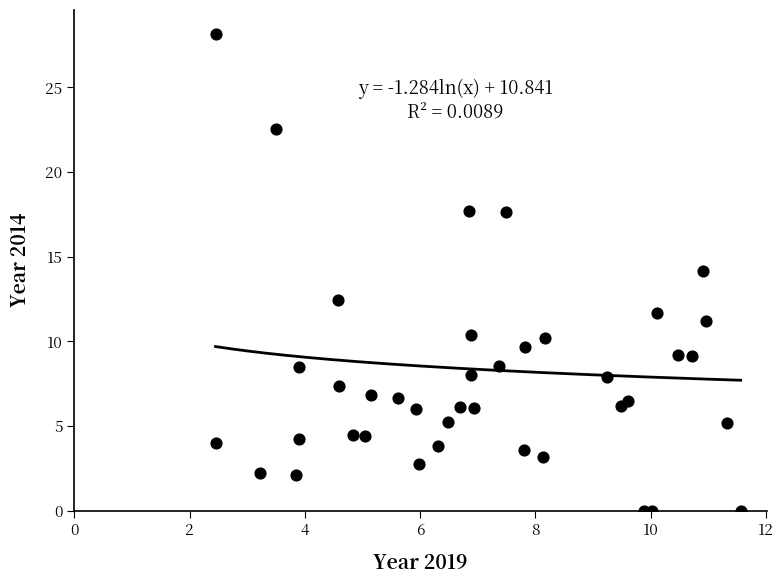

What is the range of X values (max minus min)?

9.1